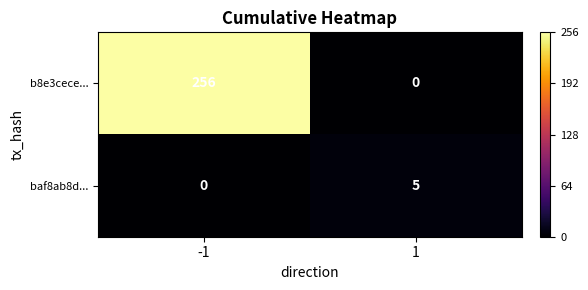

Is it true that baf8ab8d... equals -3 at -1?

False